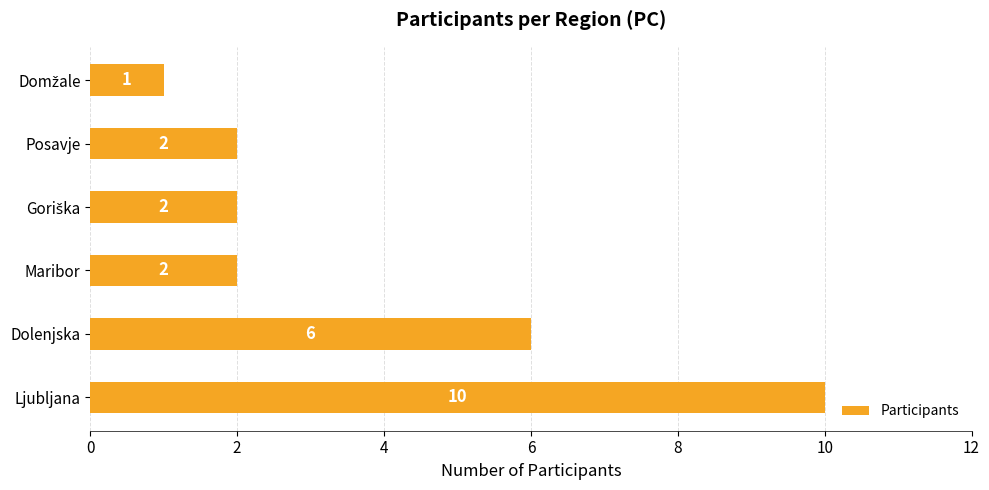

What is the maximum value shown in the chart?

10